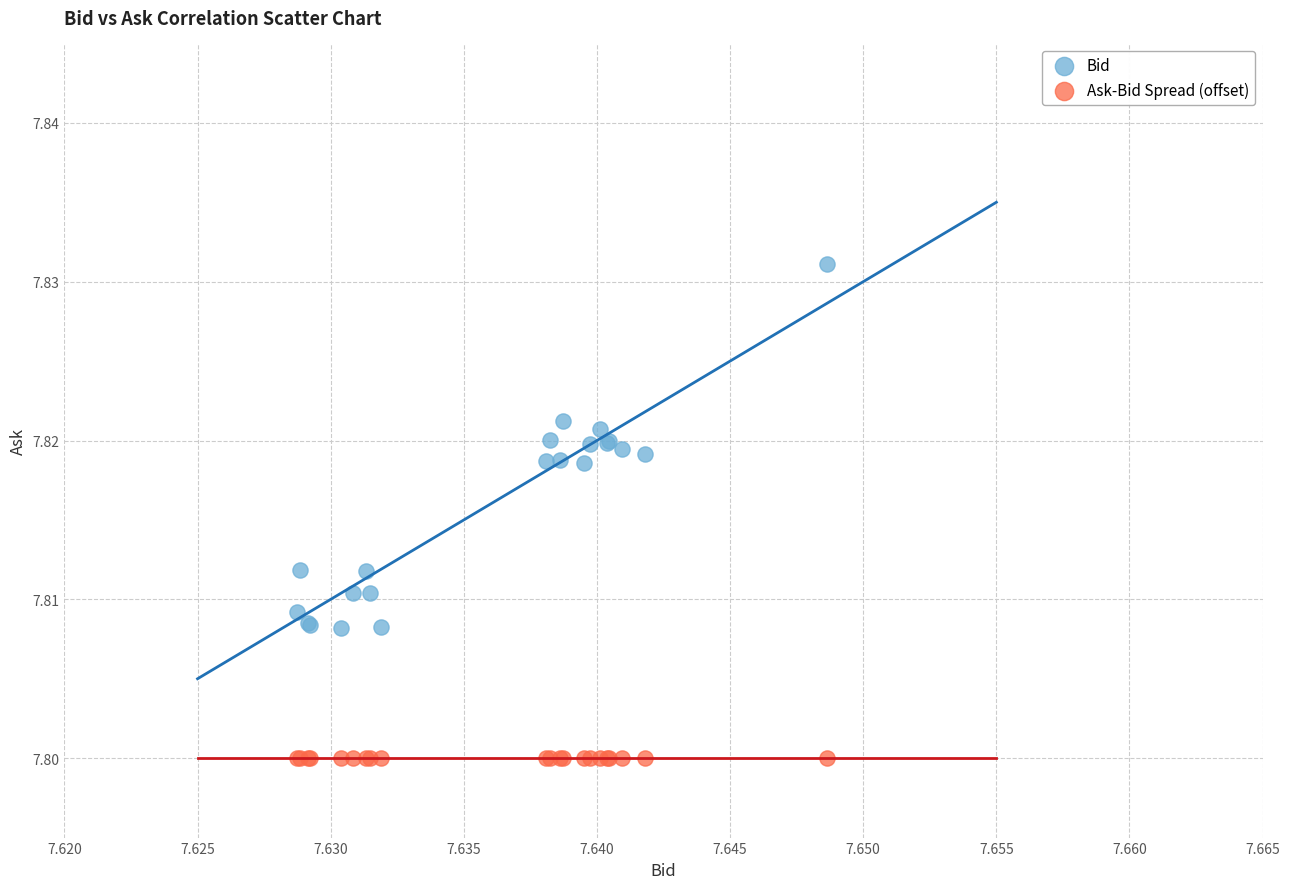

Which series reaches the maximum Y coordinate?

Bid